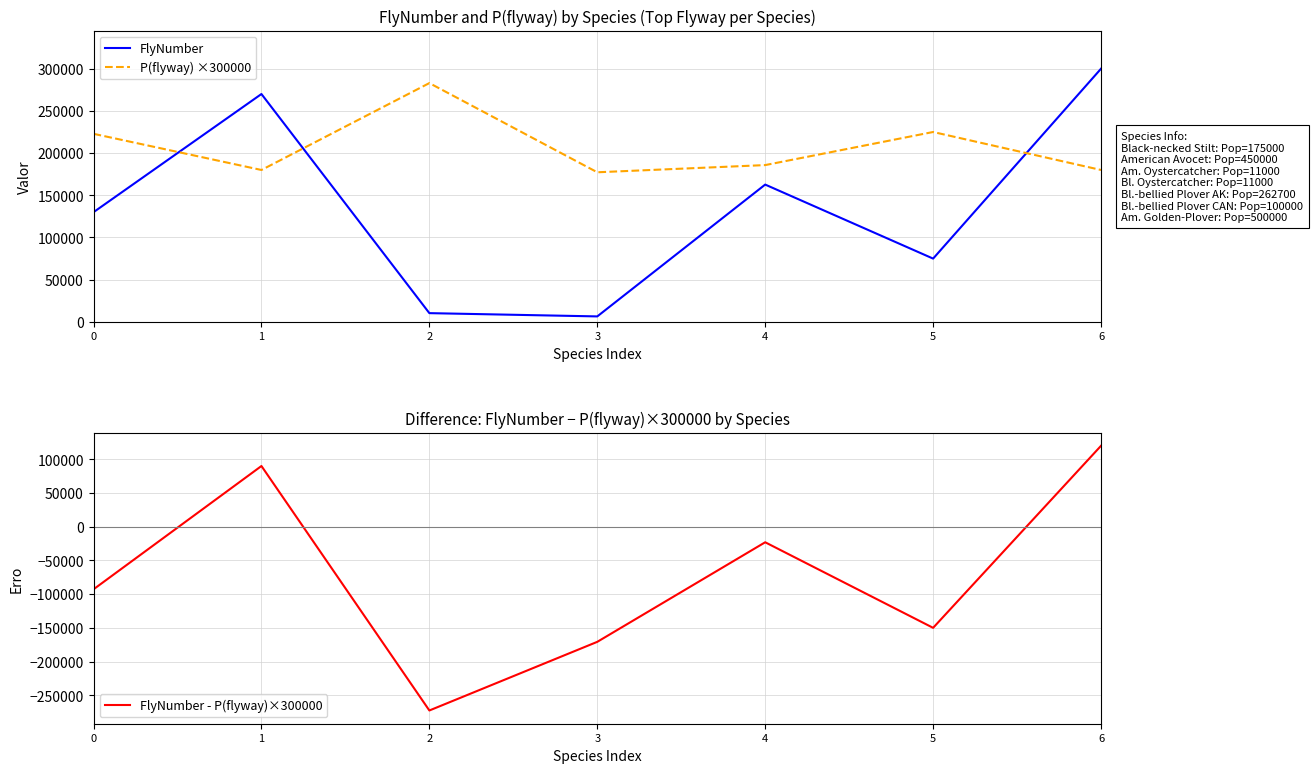

What is the value of the FlyNumber point at the 2nd from the left?

270000.0